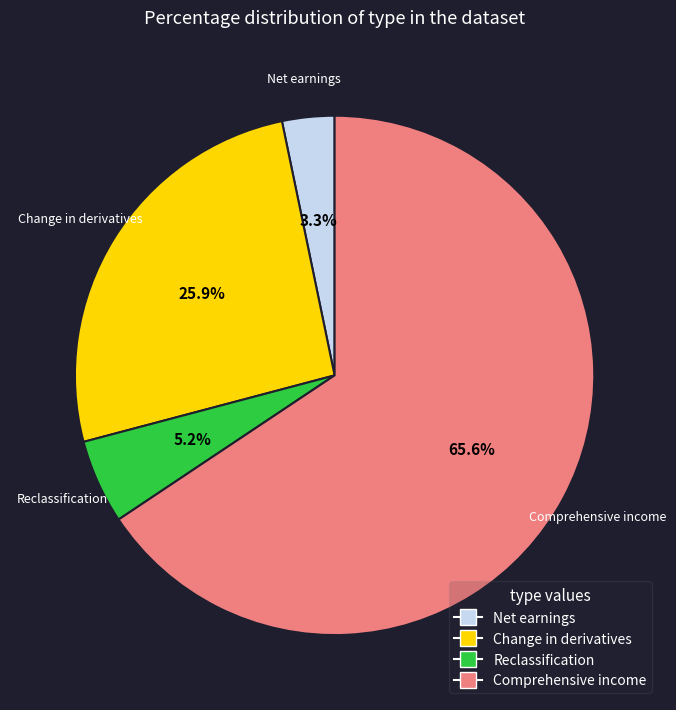

Does any single category account for the majority?

Yes